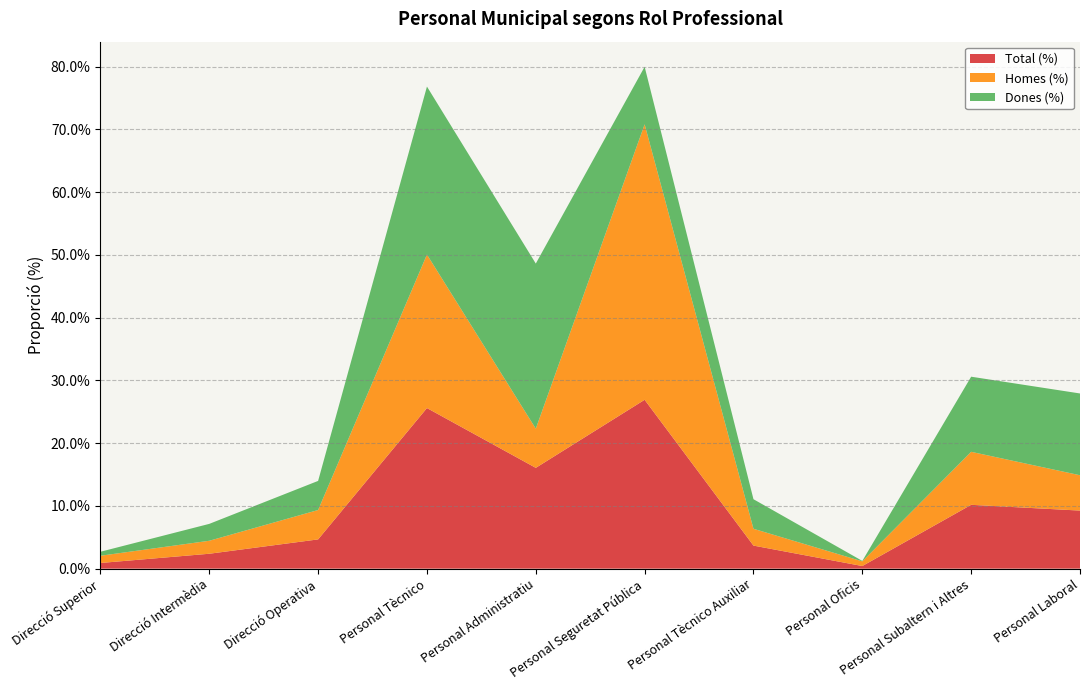

At Personal Tècnico Auxiliar, list the series in order from smallest to largest.

Homes (%), Total (%), Dones (%)